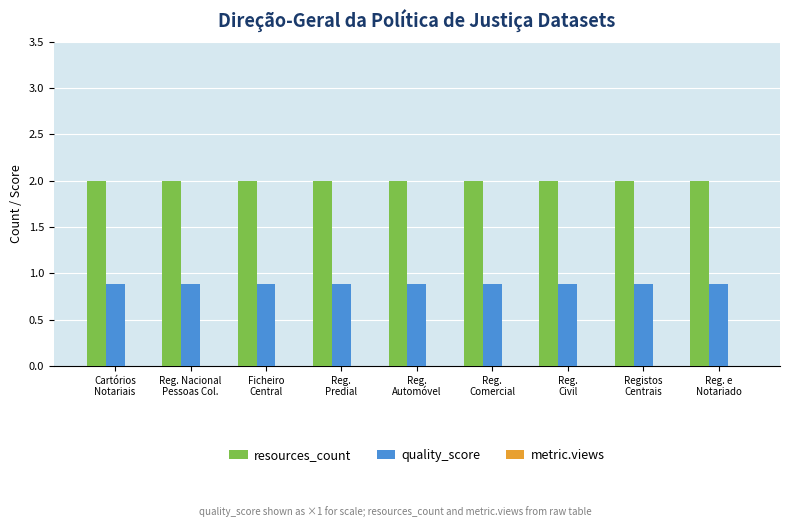

At how many categories does at least one series exceed 1?

9